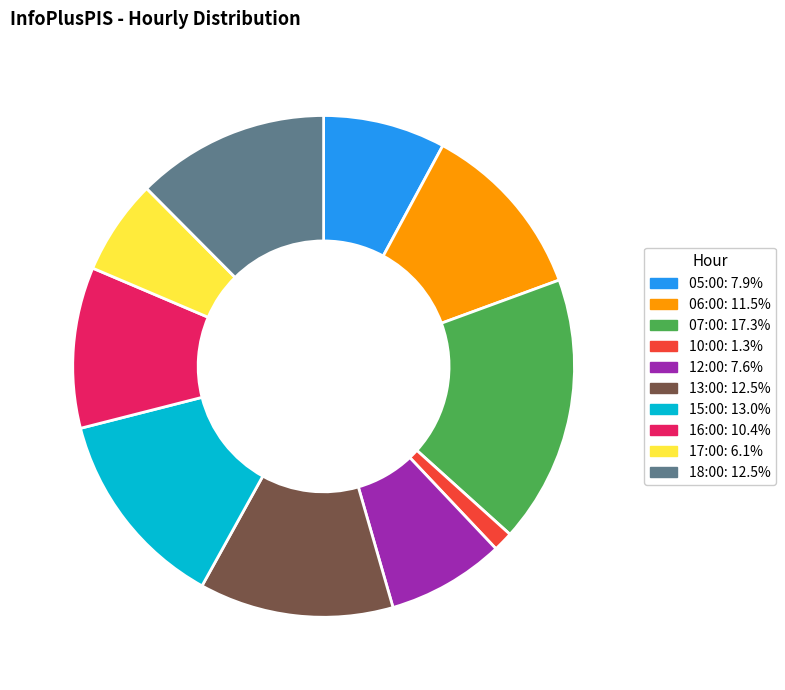

Which category has the biggest portion of the pie?

07:00